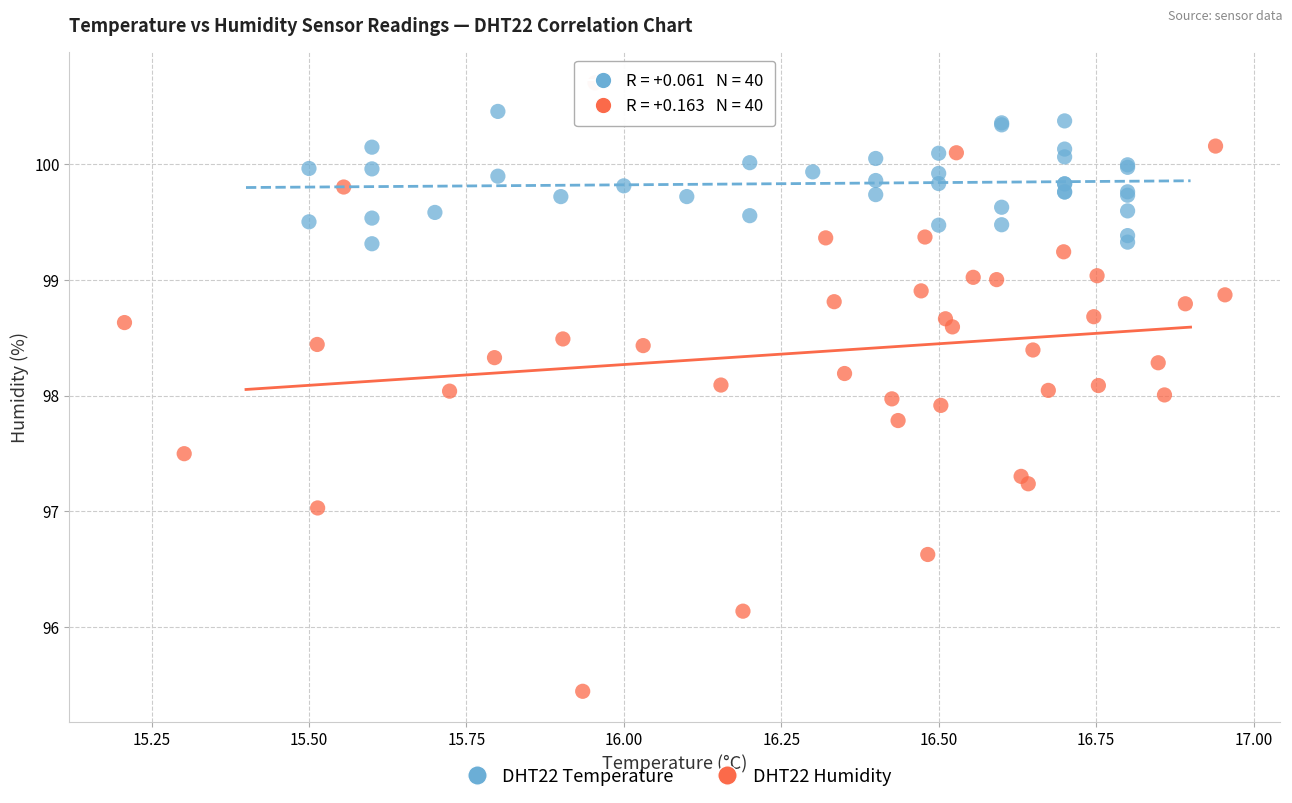

Which series has the largest Y range (max minus min)?

DHT22 Humidity